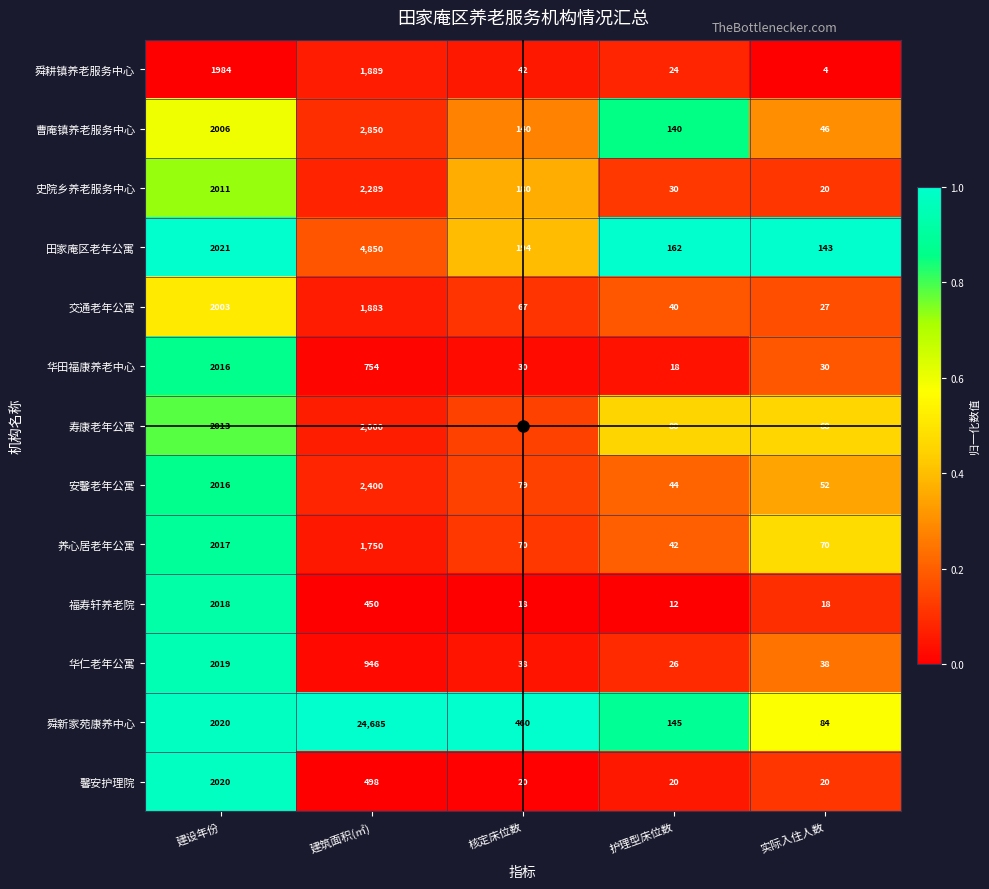

What is the maximum value shown in the chart?

24685